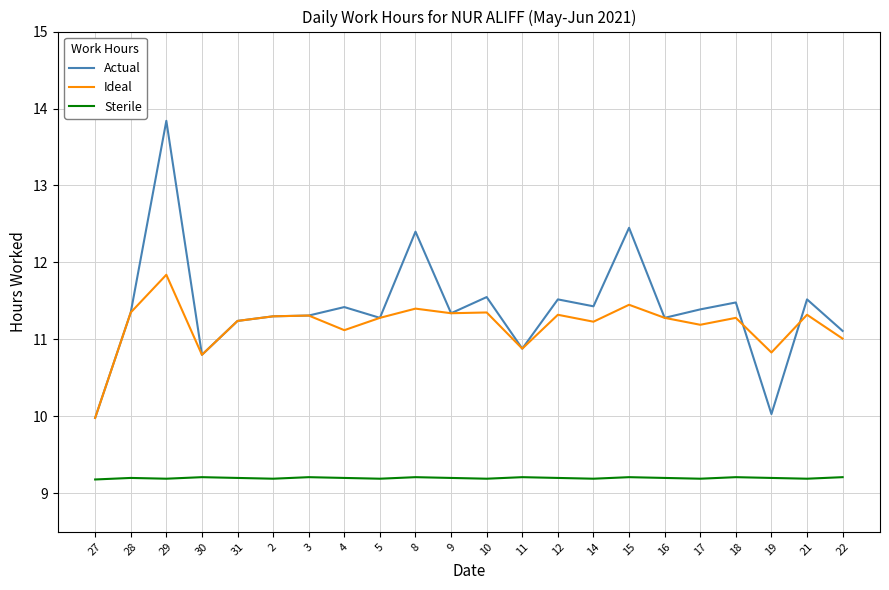

What is the value of the Actual point at the 4th from the left?

10.8